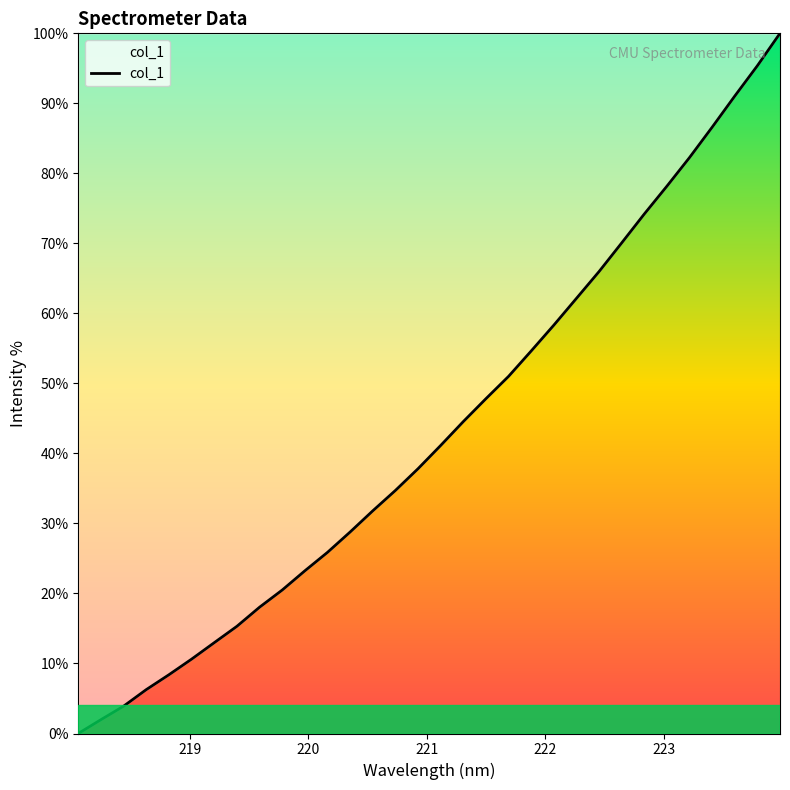

What is the maximum value shown in the chart?

100.0